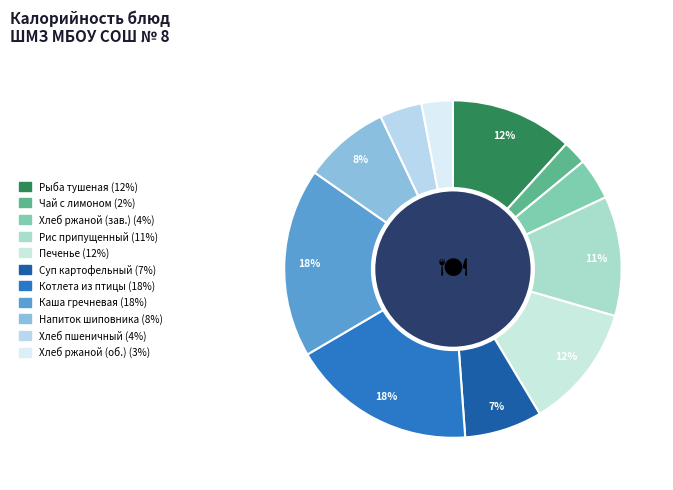

What is the largest slice in the pie chart?

Каша гречневая с маслом